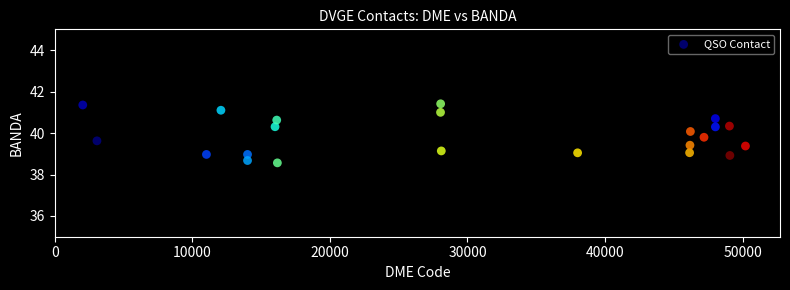

What is the range of X values (max minus min)?

48161.0